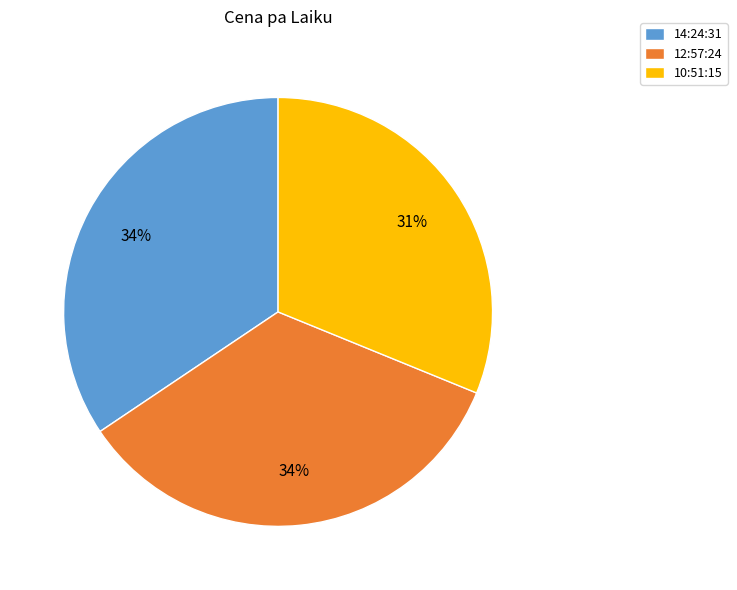

To the nearest percent, what is the difference between the largest and smallest slice percentages?

3%